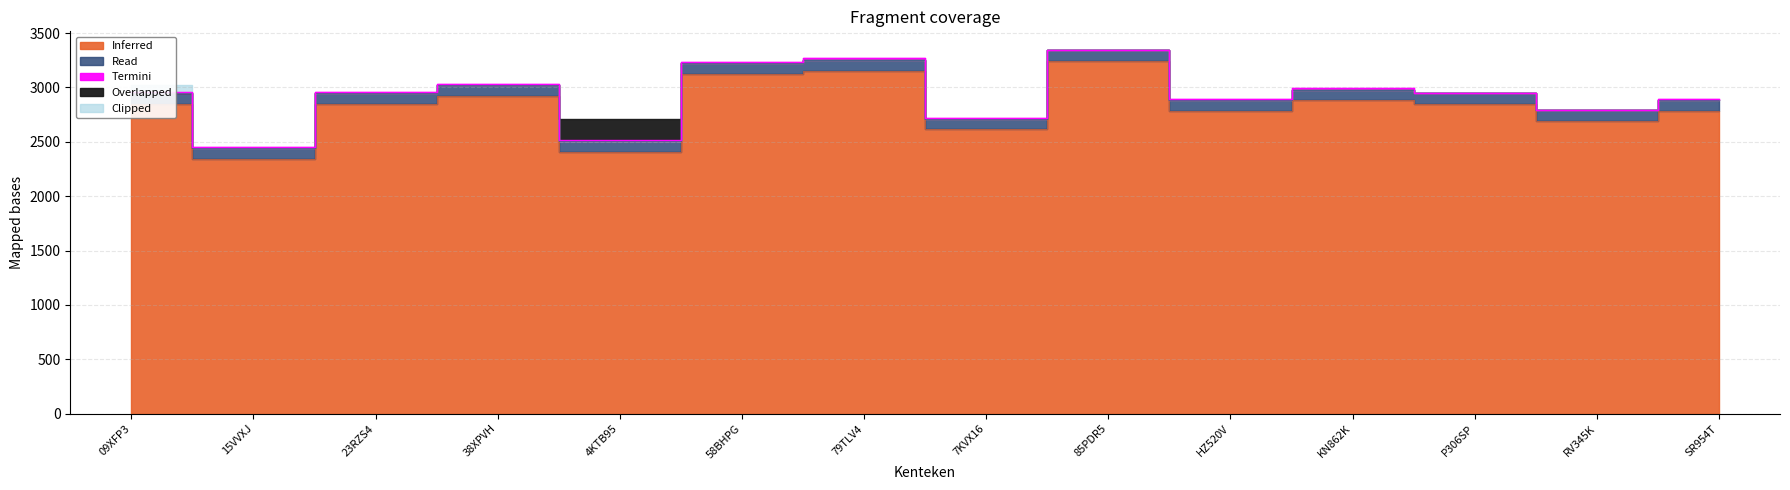

True or false: massa_rijklaar has a value of 2510 at 4KTB95.

True